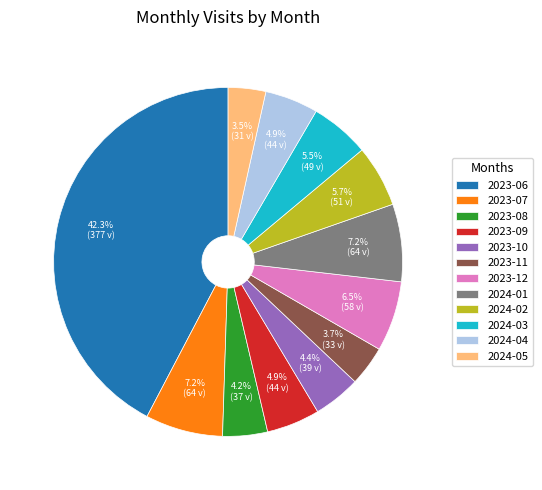

To the nearest percent, what is the combined percentage of 2024-02 and 2023-11?

9%